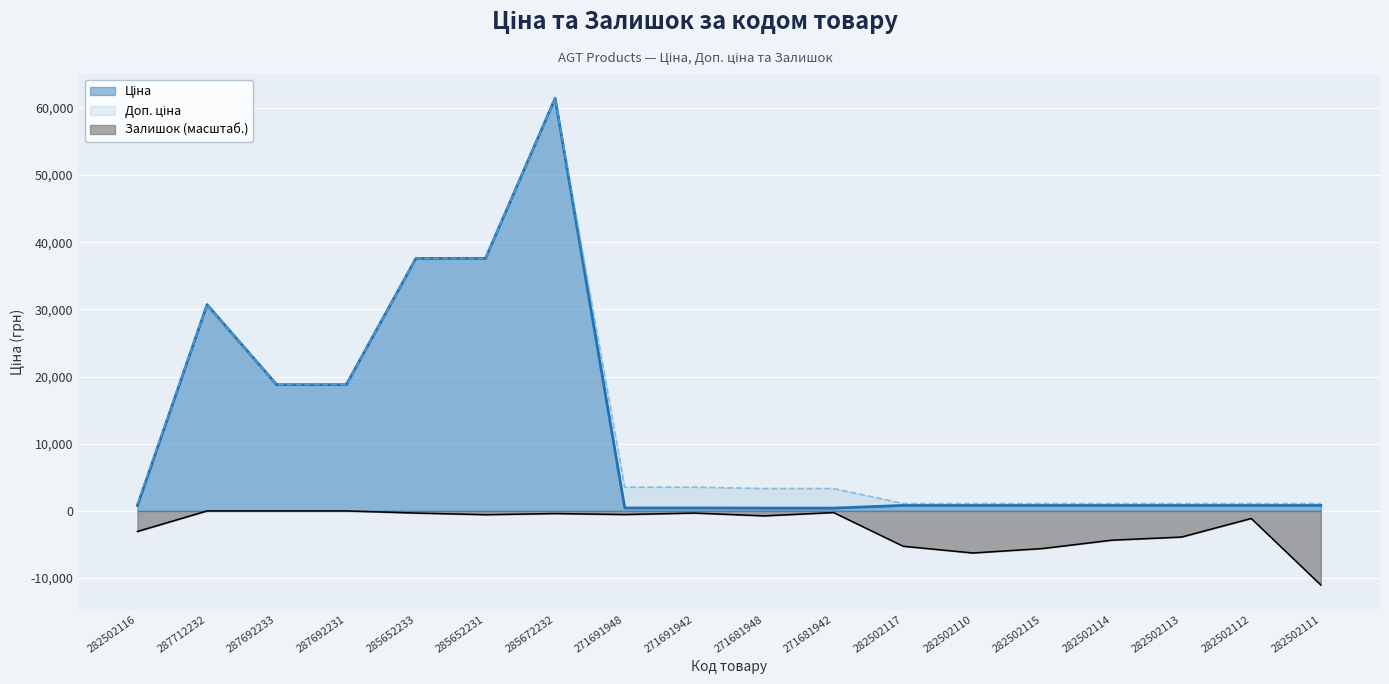

List the series in order of their peak value, lowest first.

Залишок, Ціна, Доп. ціна